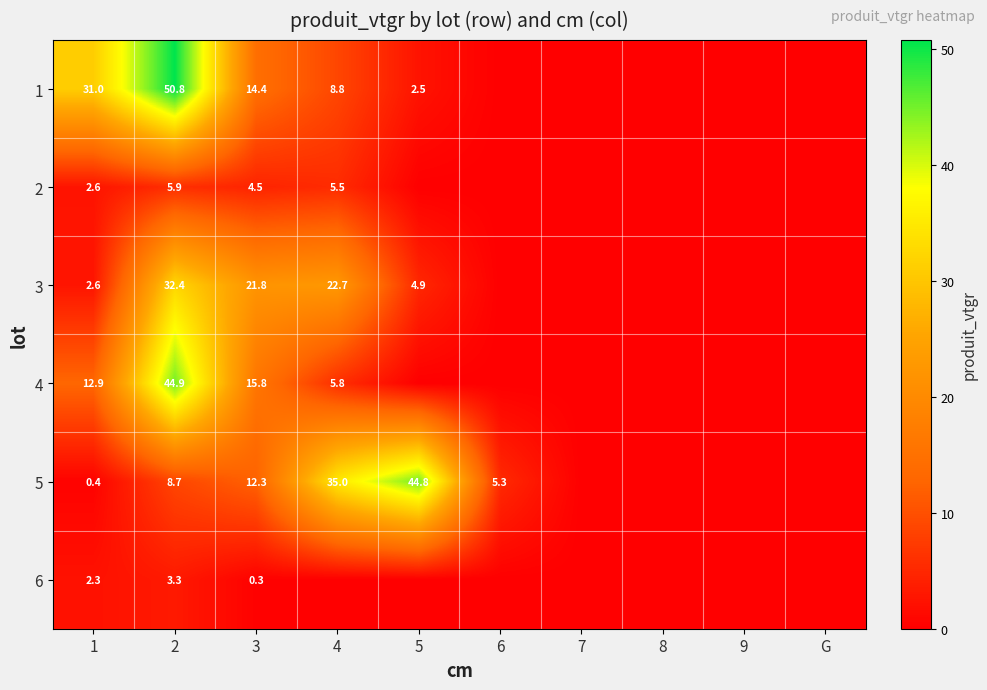

What is the difference between the highest and lowest values at 1?

30.6